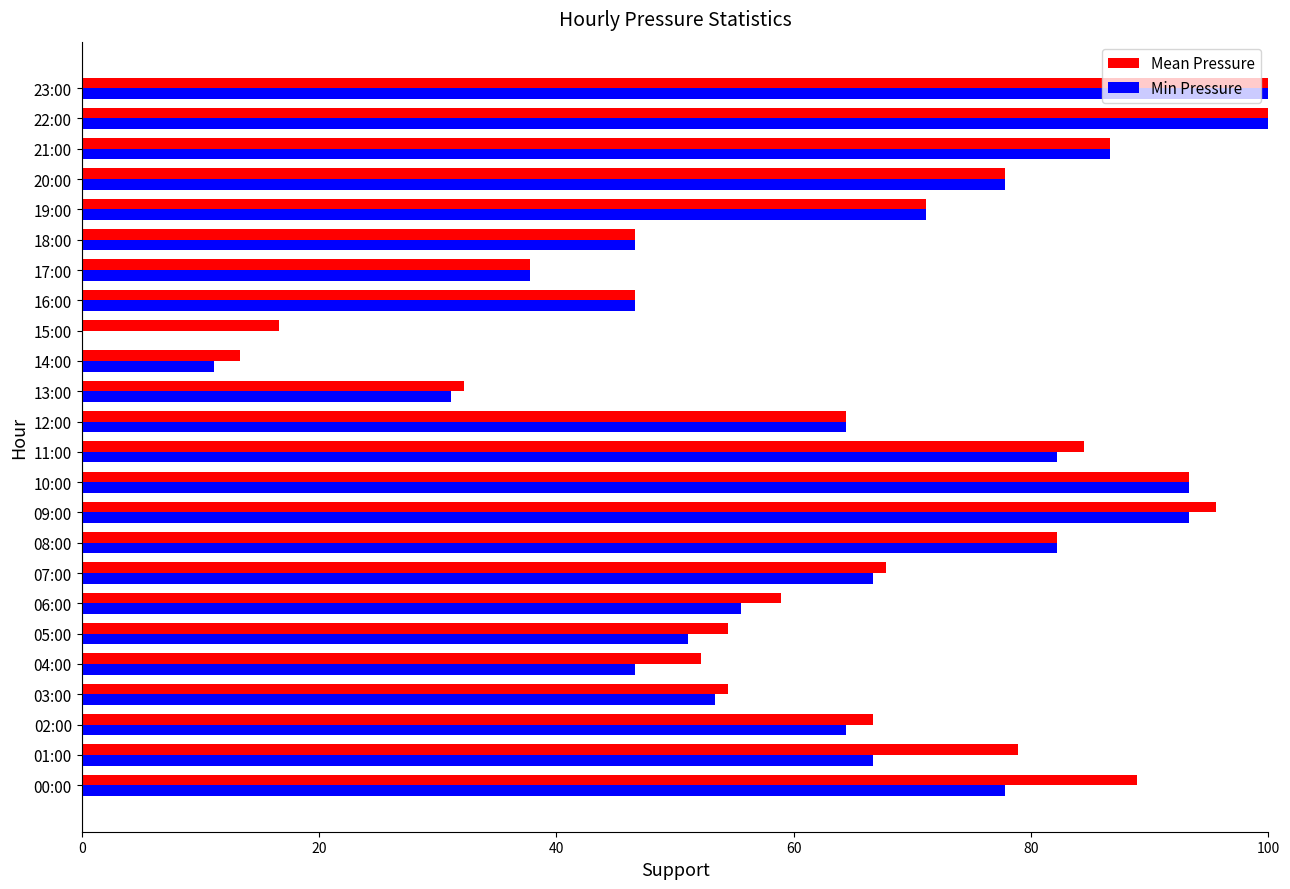

Is it true that Min Pressure equals 119.9 at 11:00?

False